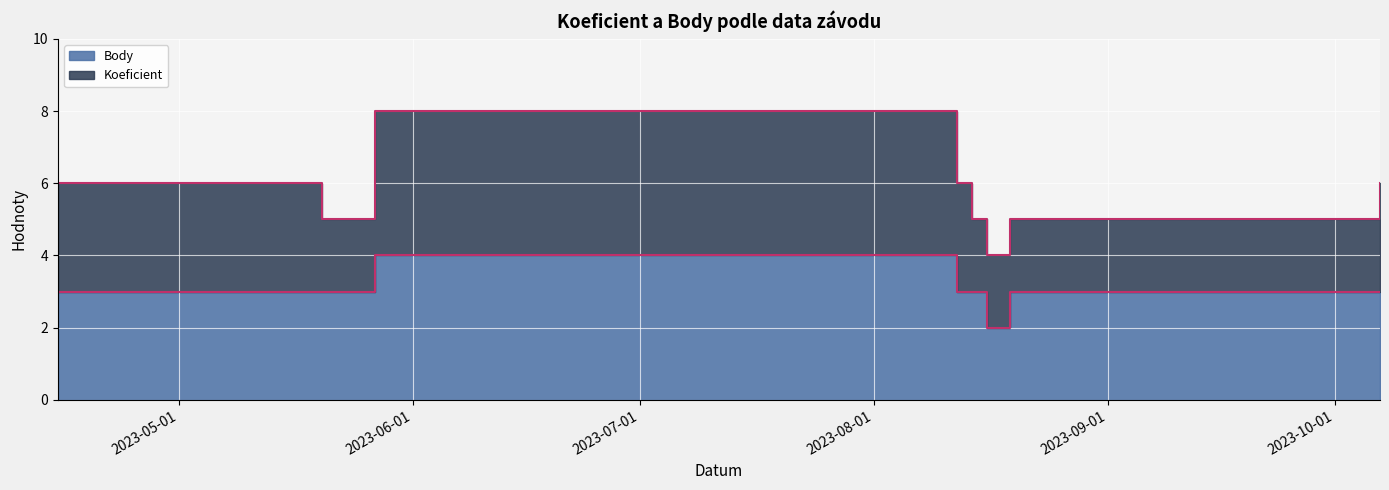

The value at 2023-10-07 is 3. True or false?

True